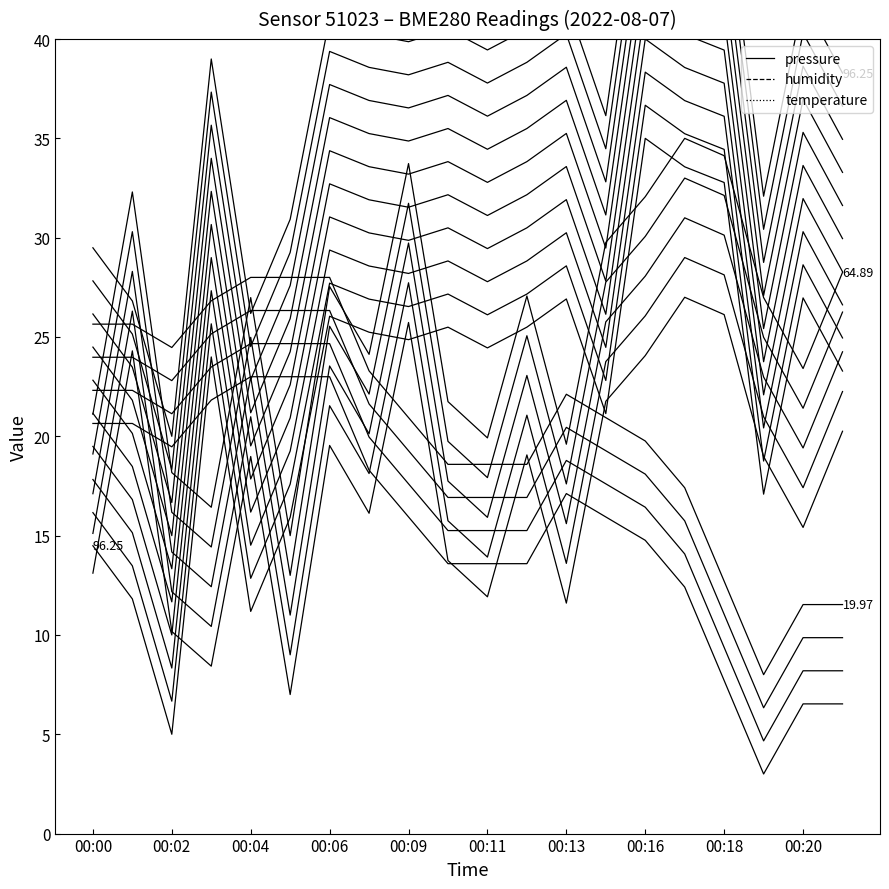

Rank the series by their average value, from lowest to highest.

temperature_line_0, humidity_line_0, pressure_line_0